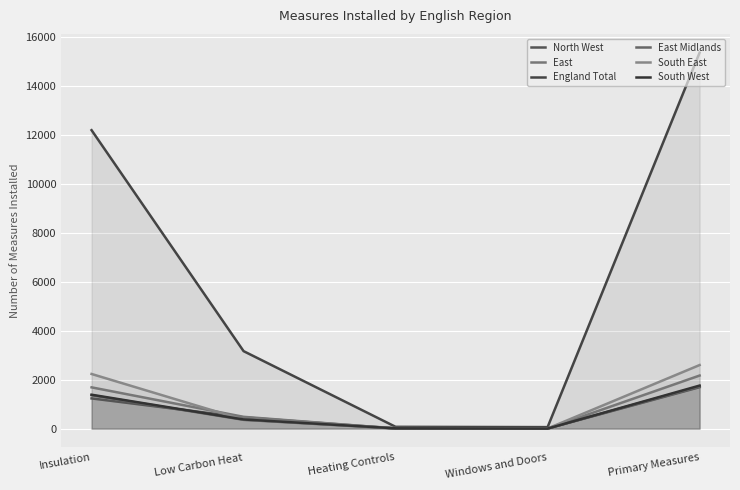

What is the spread (max minus min) of values at Heating Controls?

69